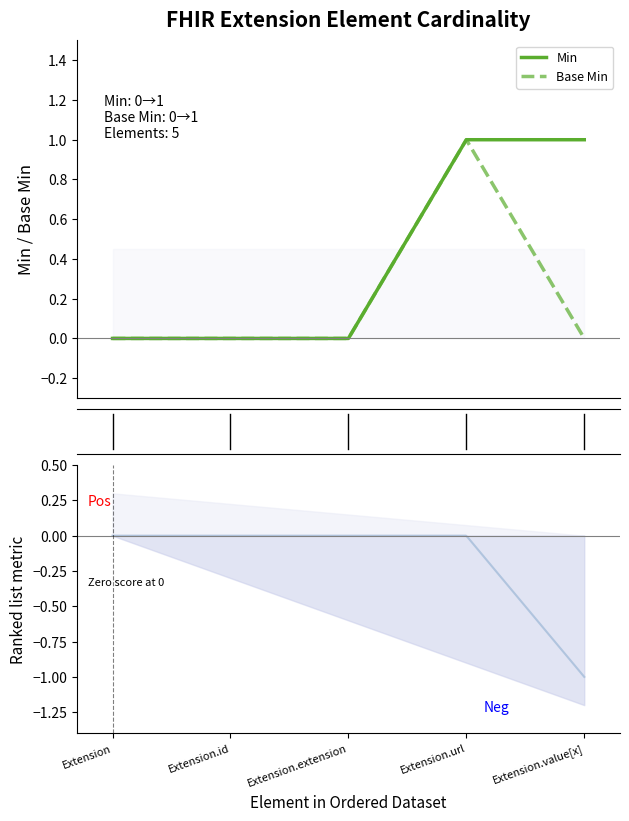

What is the difference between the maximum and minimum values in the Base Min series?

1